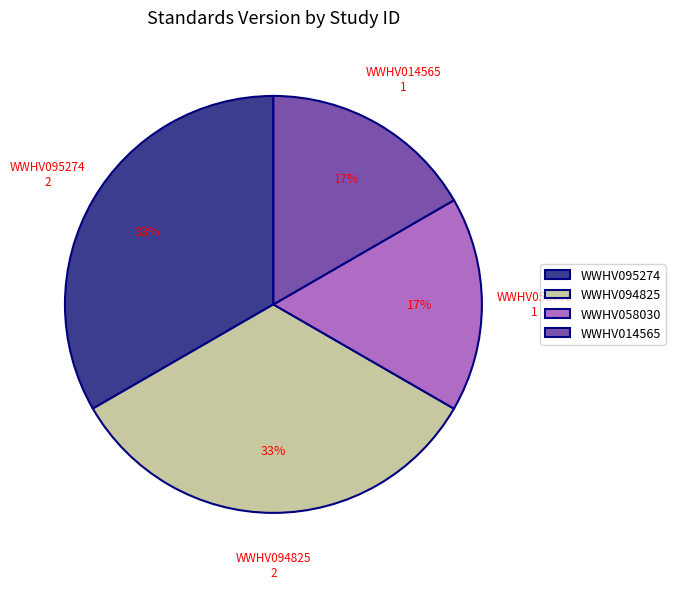

Does WWHV058030 represent more than half of the total?

No